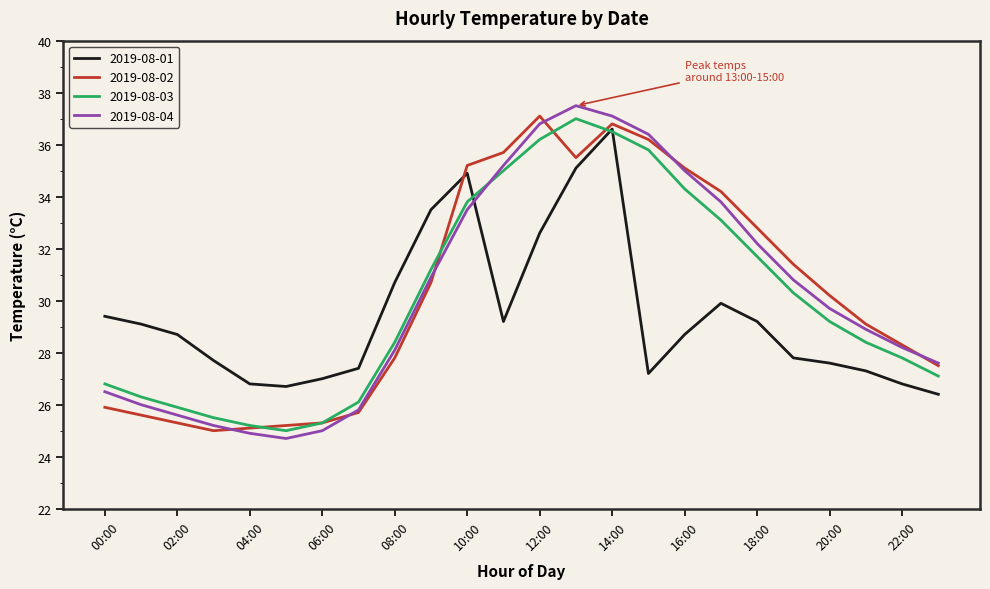

What is the maximum value for 2019-08-04?

37.5